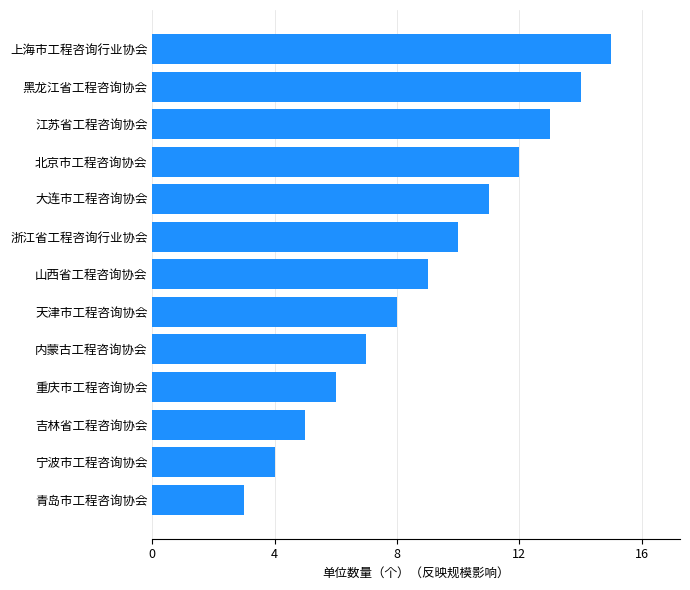

Reading top to bottom, list all the values displayed in this chart.

上海市工程咨询行业协会=15	黑龙江省工程咨询协会=14	江苏省工程咨询协会=13	北京市工程咨询协会=12	大连市工程咨询协会=11	浙江省工程咨询行业协会=10	山西省工程咨询协会=9	天津市工程咨询协会=8	内蒙古工程咨询协会=7	重庆市工程咨询协会=6	吉林省工程咨询协会=5	宁波市工程咨询协会=4	青岛市工程咨询协会=3